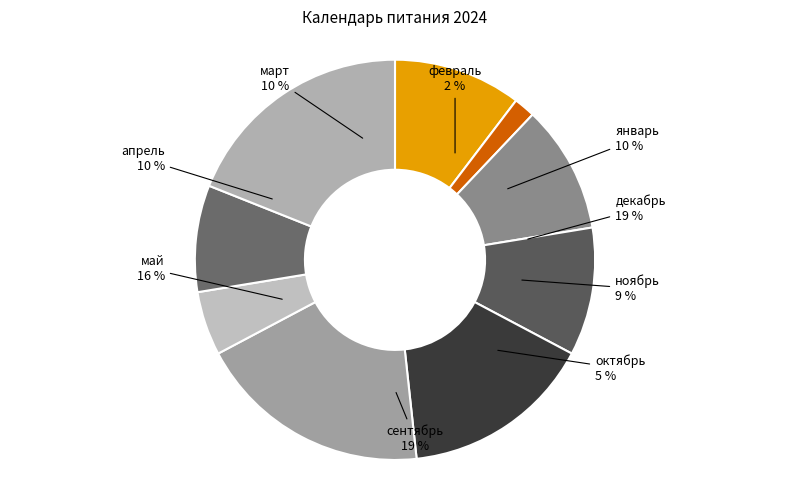

How many slices are in this pie chart?

9